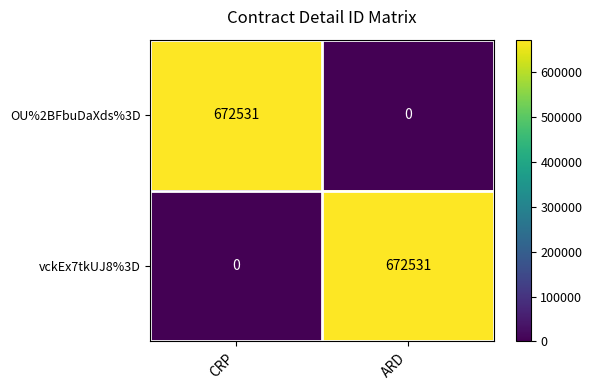

At which label is vckEx7tkUJ8%3D closest to 336265?

CRP